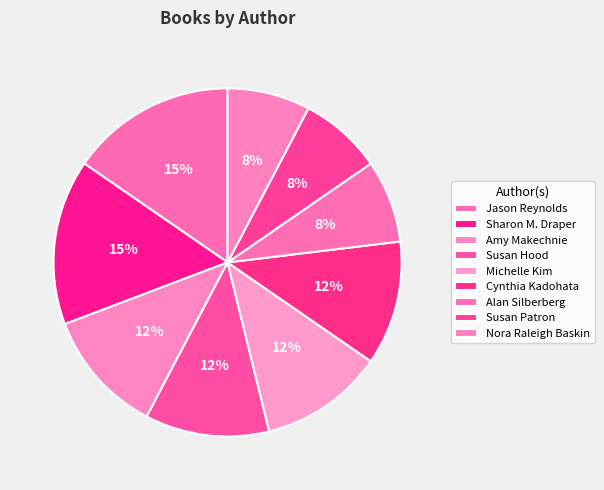

Is it true that Sharon M. Draper is 15% of the pie?

True